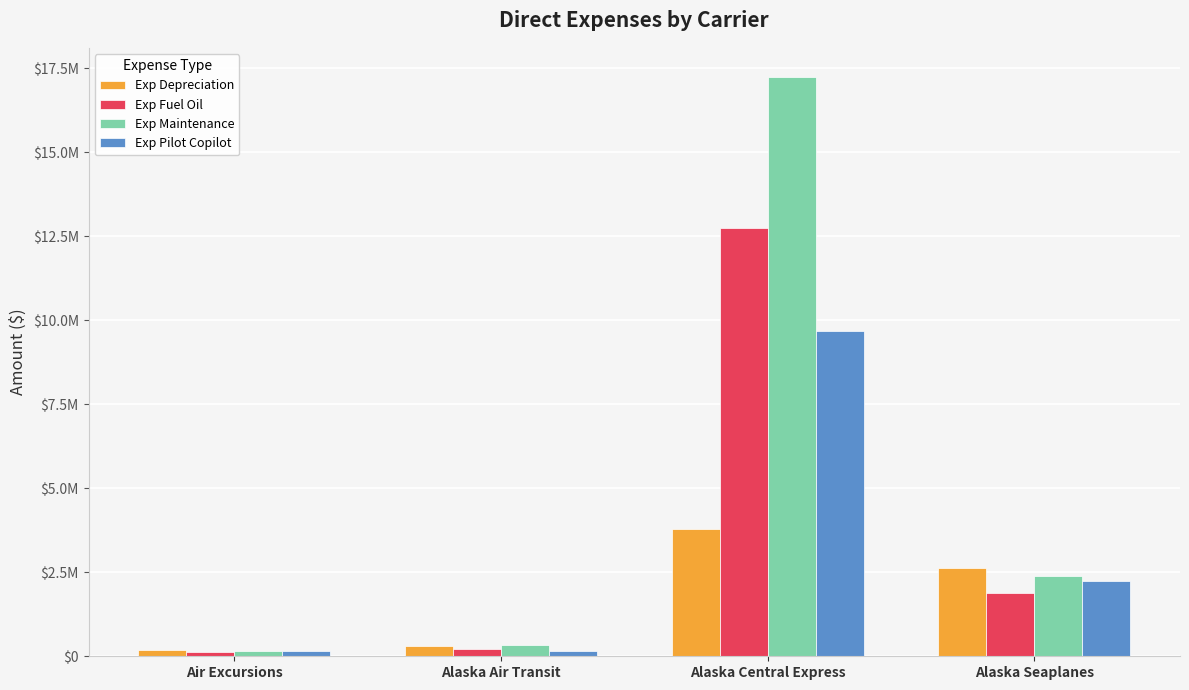

What is the value of the Exp Maintenance bar at the 2nd from the left?

334803